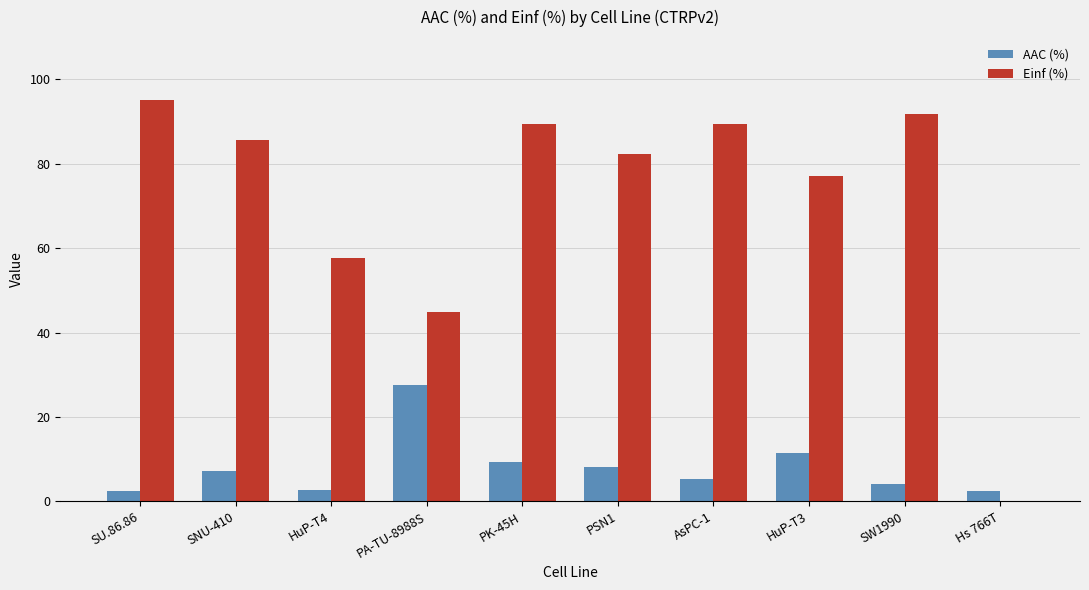

What is the sum of all Einf (%) values?

713.2